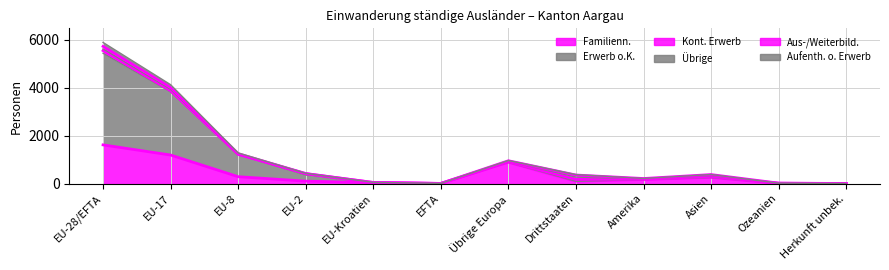

What is the label of the 7th point from the left?

Übrige Europa